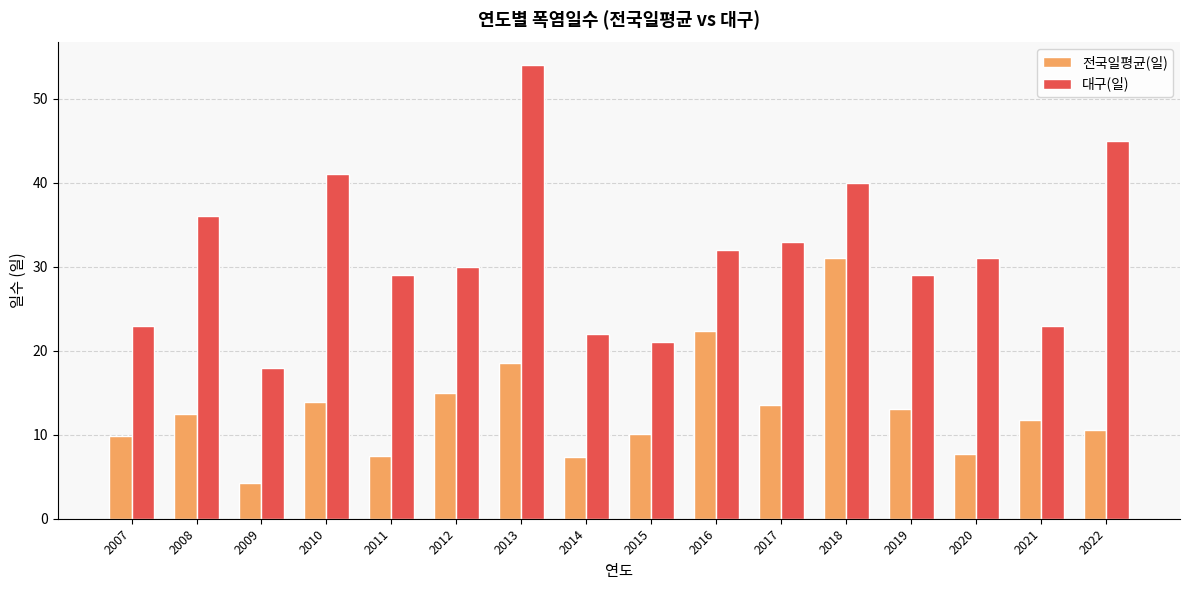

Is it true that 전국일평균(일) equals 7.7 at 2020?

True